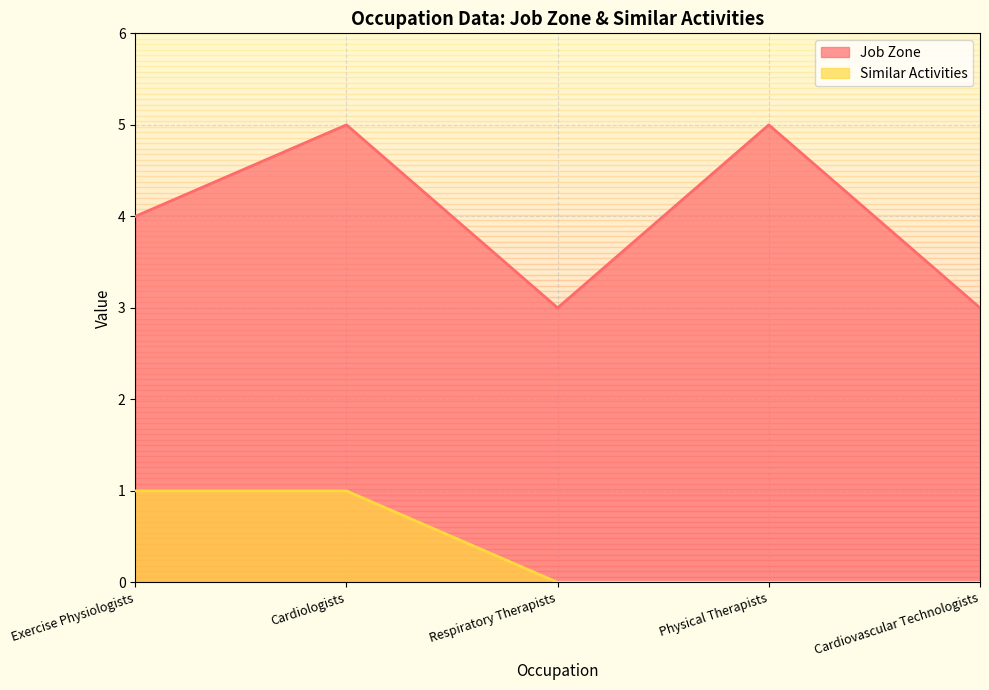

List the series in order of their overall mean, lowest first.

Similar Activities, Job Zone